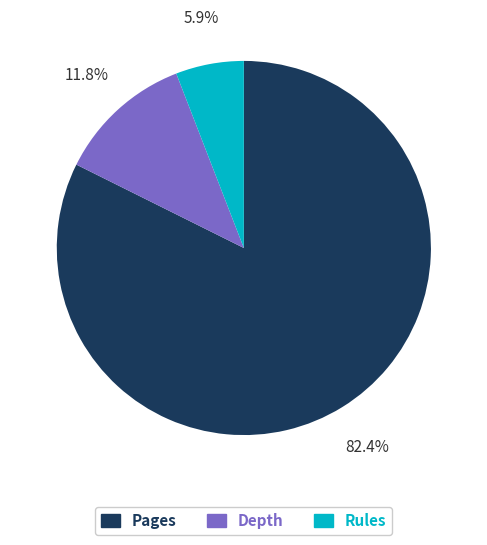

Is there any slice that represents more than half of the pie?

Yes